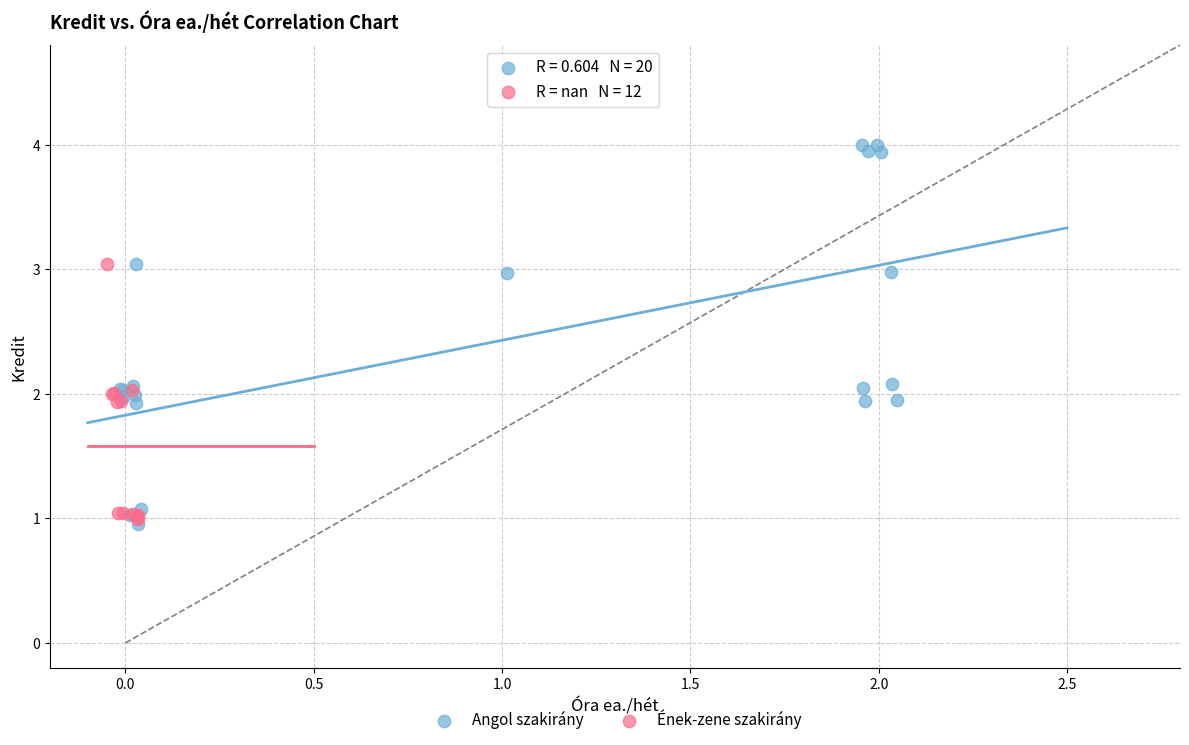

Which series contains the highest Y value?

Angol szakirány